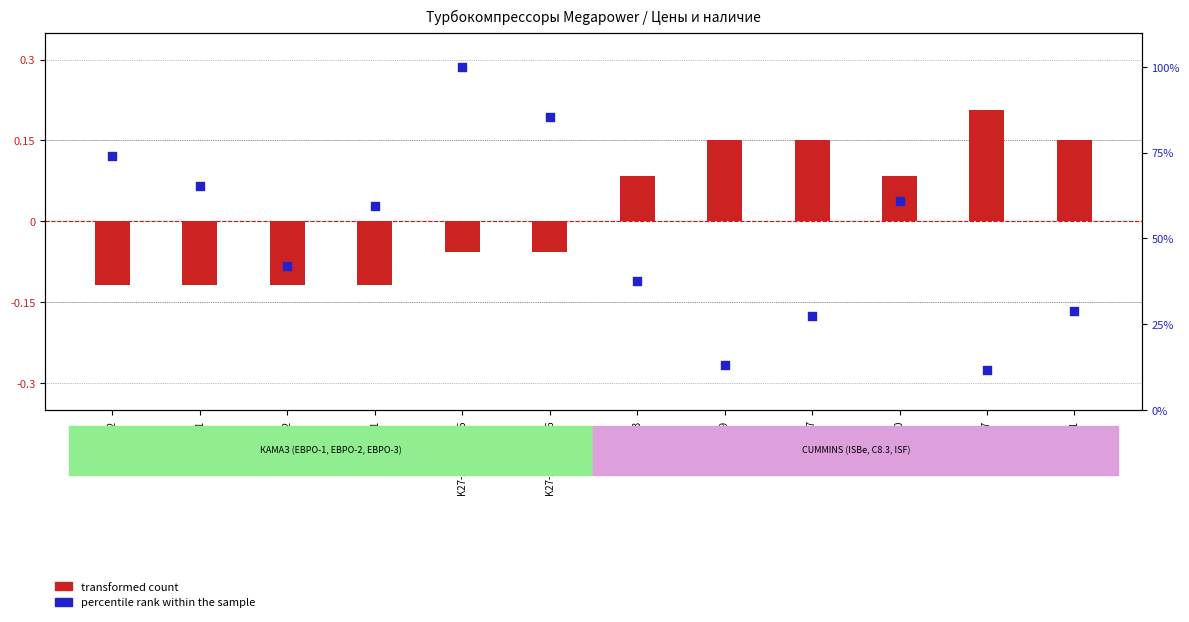

Which series contains the highest Y value?

percentile rank within the sample